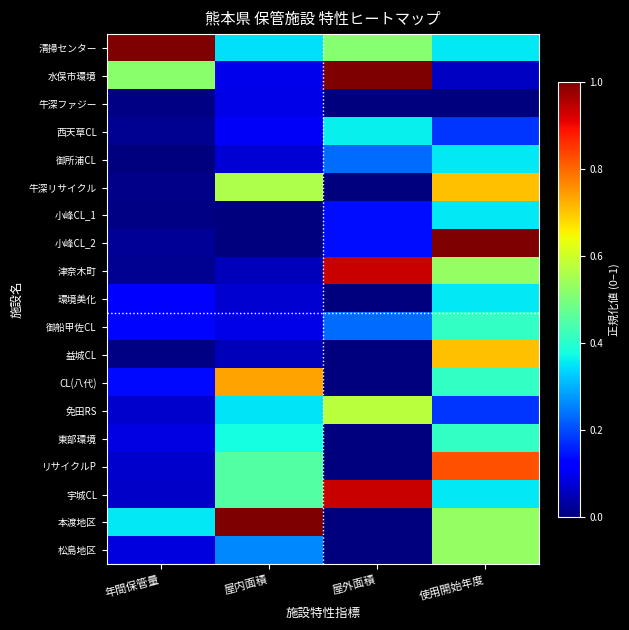

Which series changed the most between 屋内面積 and 使用開始年度?

小峰CL_2